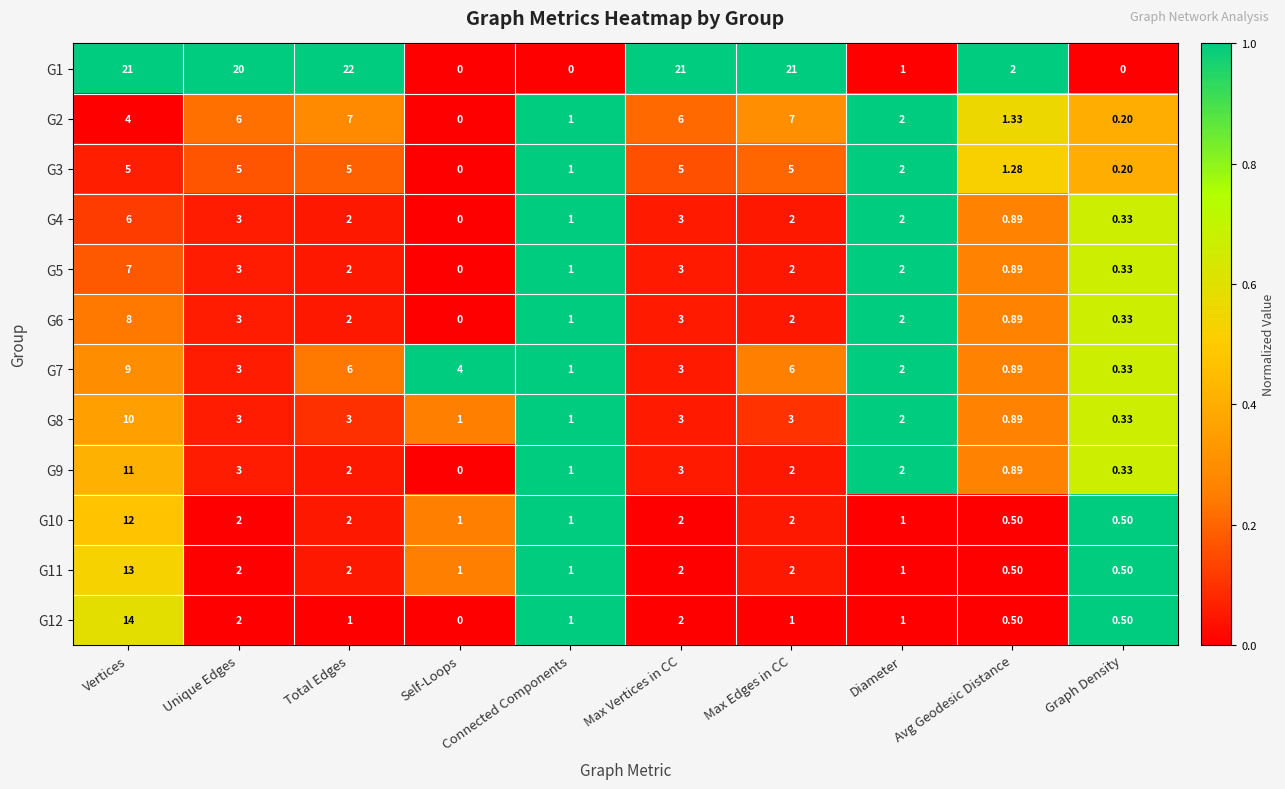

How many series are shown in this chart?

12